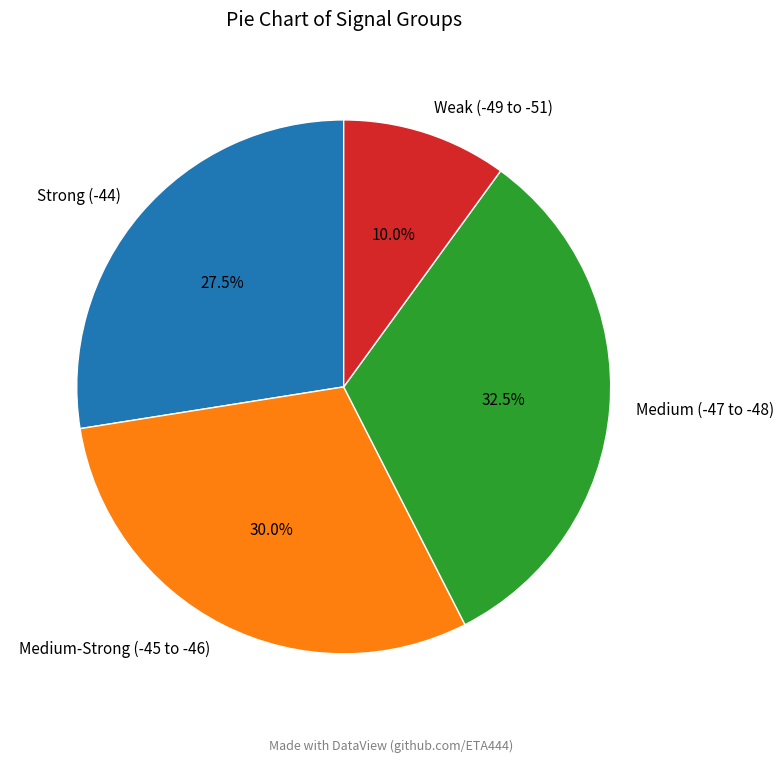

Which slice is the smallest?

Weak (-49 to -51)